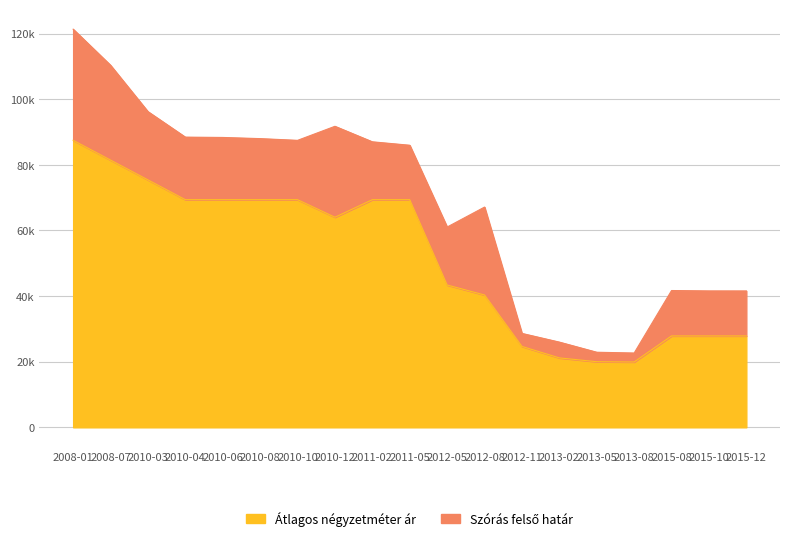

At which category does the chart reach its peak across all series?

2008-01